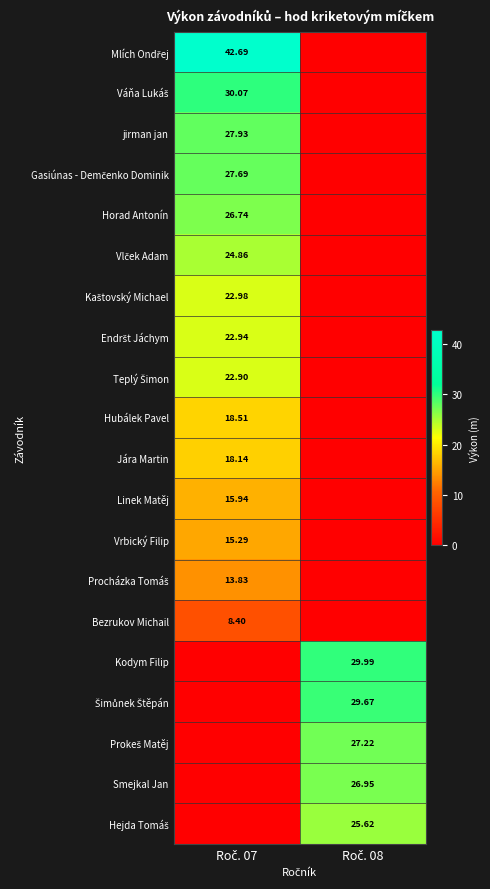

The Jára Martin series shows 25.6 at Roč. 07. True or false?

False